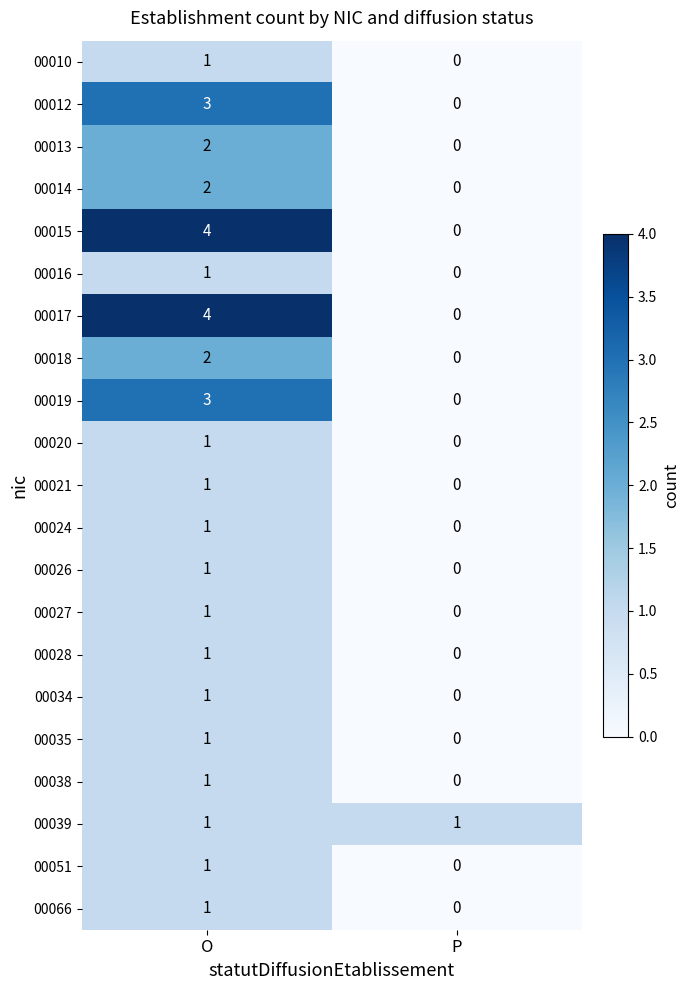

How many series are shown in this chart?

21